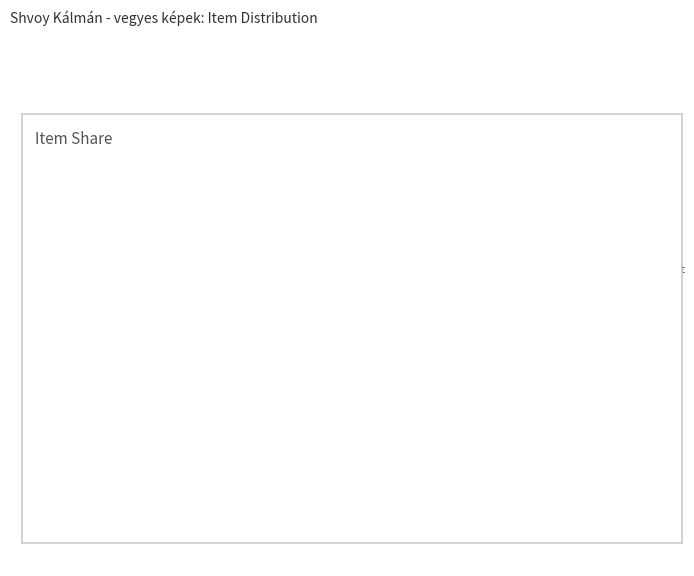

How many segments does this pie chart have?

2